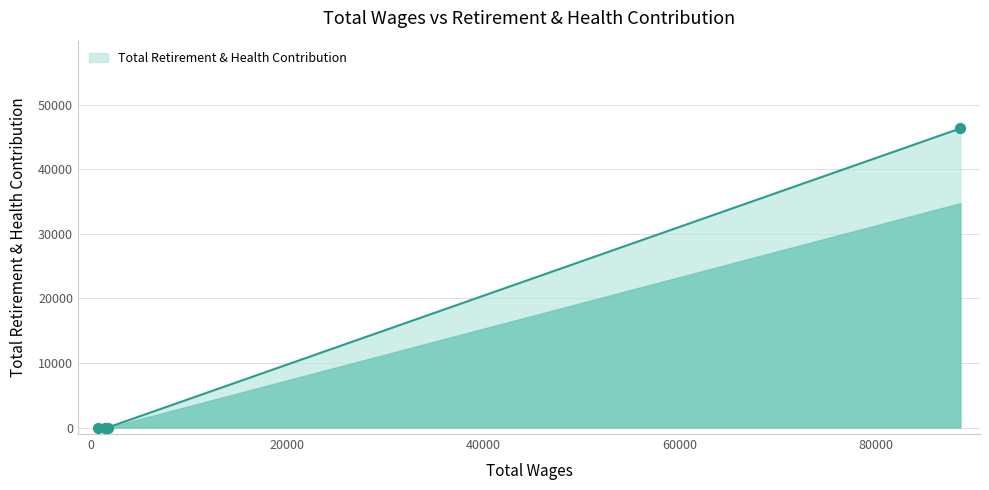

Between 1365.0 and 1470.0, which is larger?

1365.0